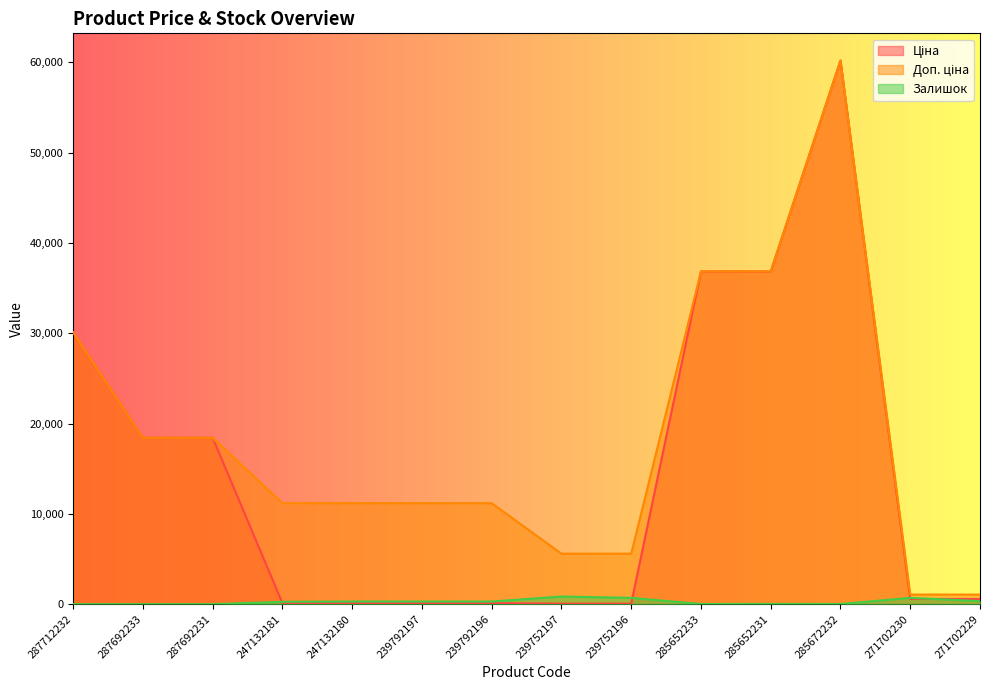

How many times do Ціна and Залишок cross each other?

4